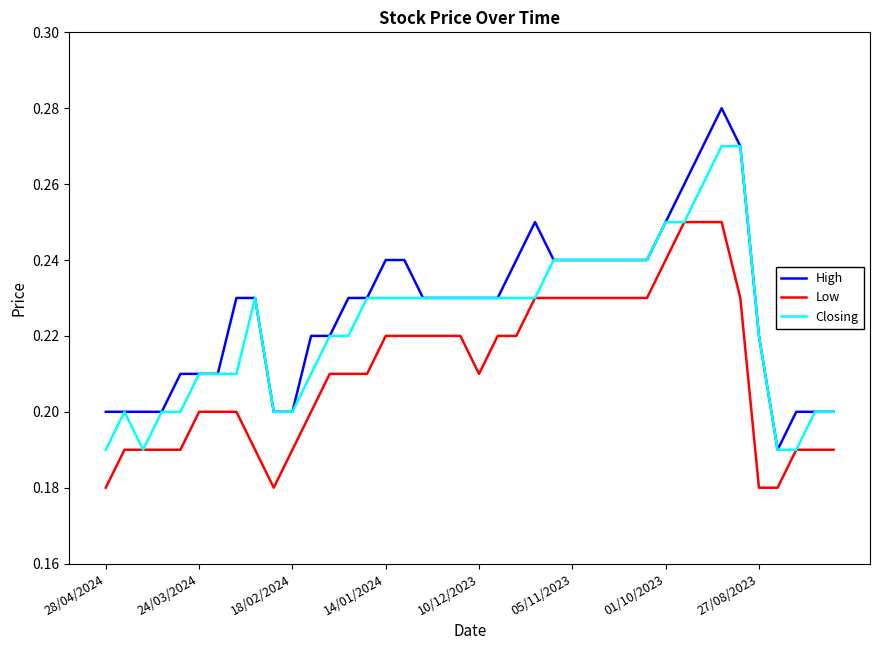

List the series in order of their overall mean, lowest first.

Low, Closing, High